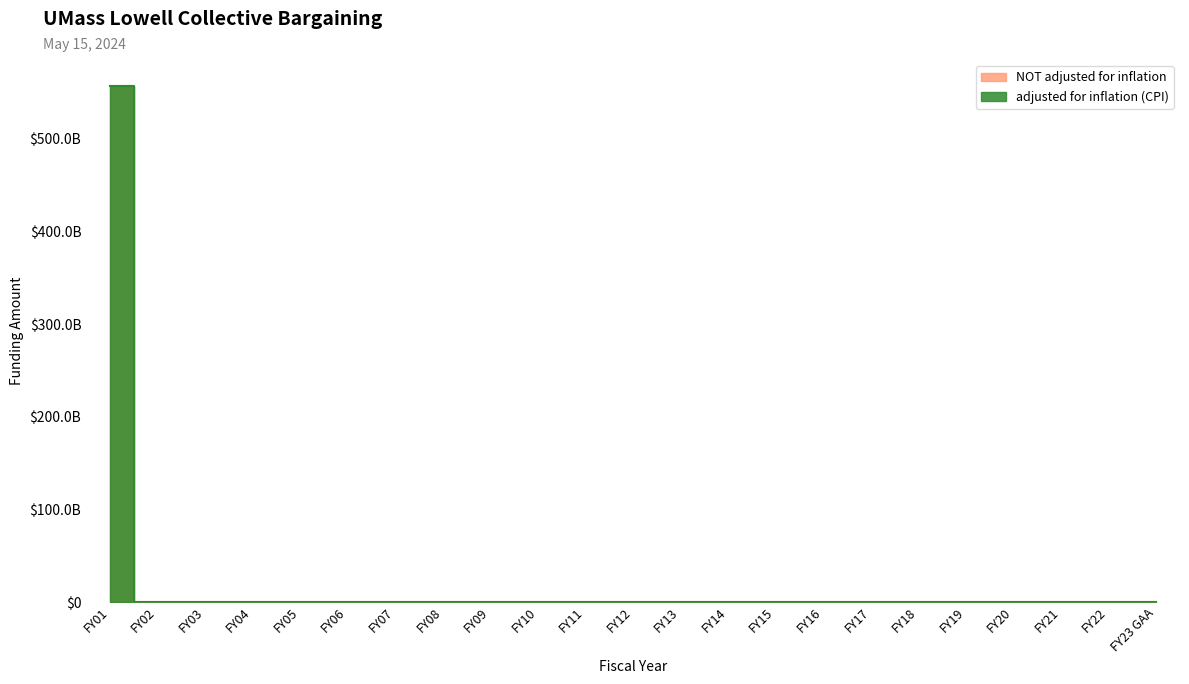

How many lines are shown in the chart?

2